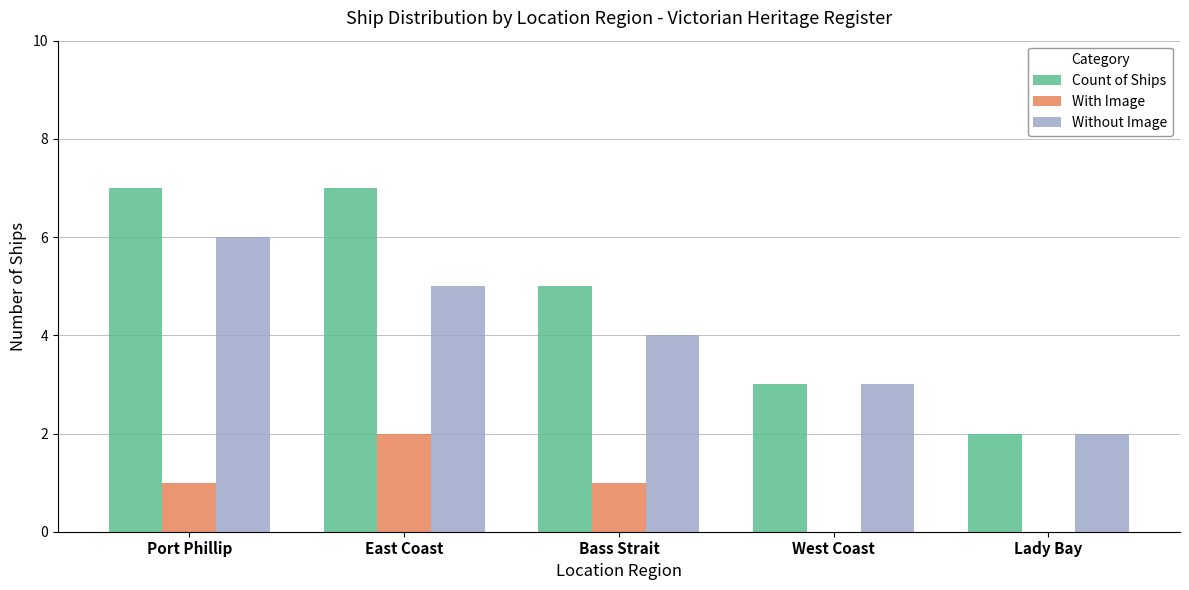

Where does the Count of Ships series first go above 5?

Port Phillip